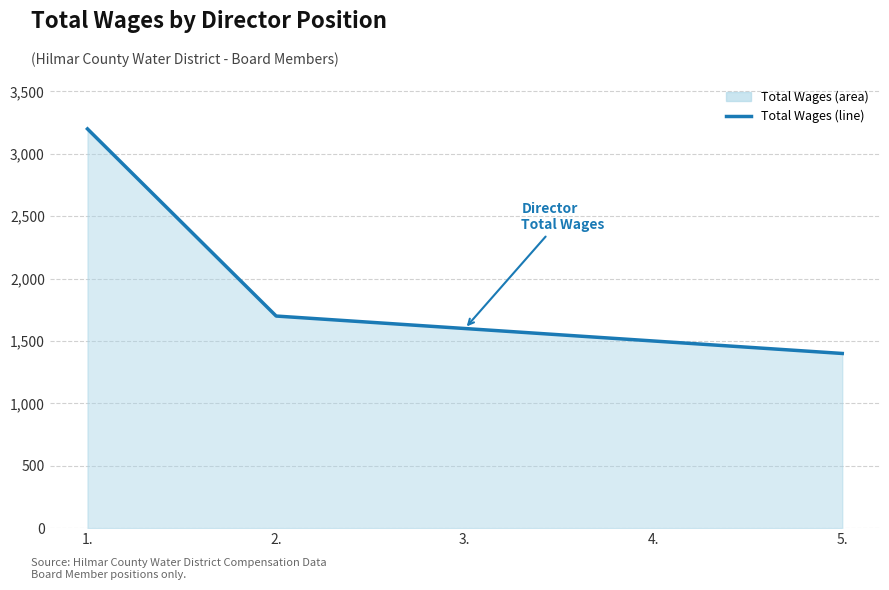

What is the difference between the maximum and minimum values?

1800